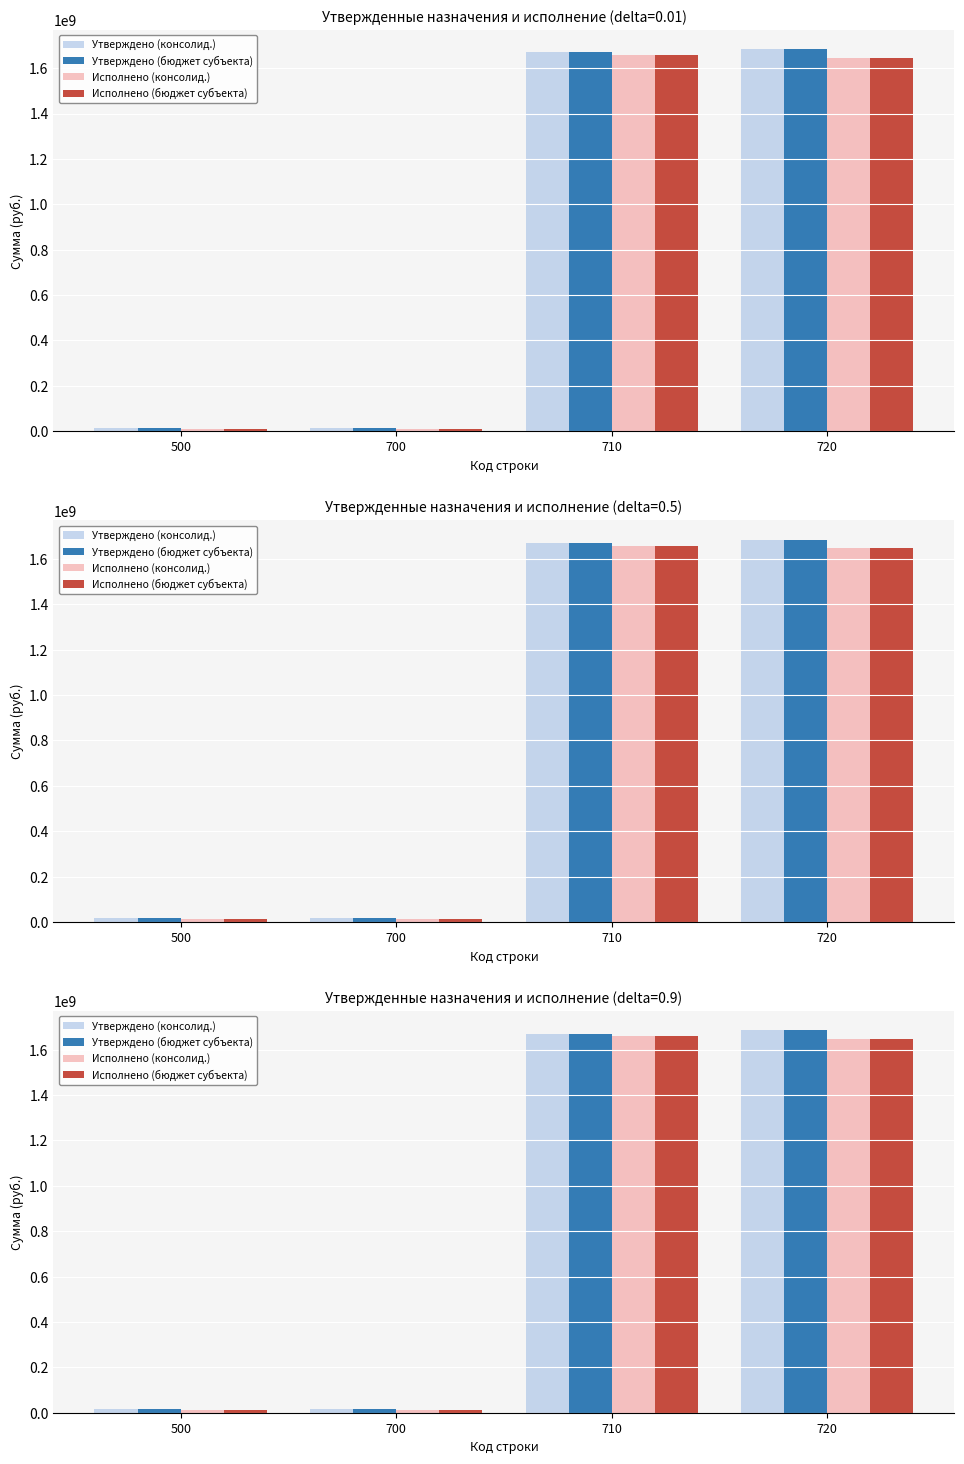

Are the bars grouped side by side (vs. stacked)?

Yes